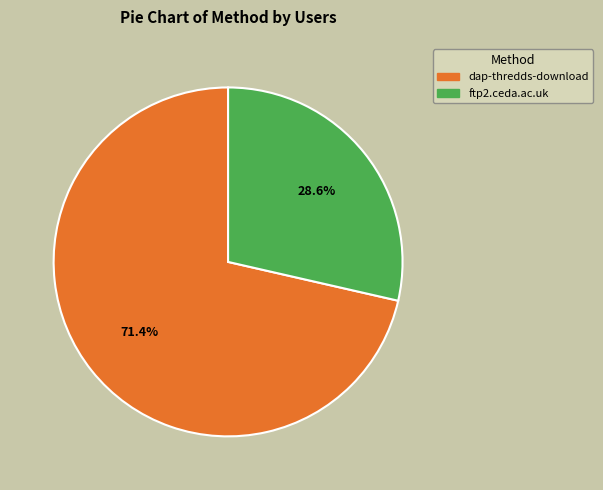

Between dap-thredds-download and ftp2.ceda.ac.uk, which is larger?

dap-thredds-download